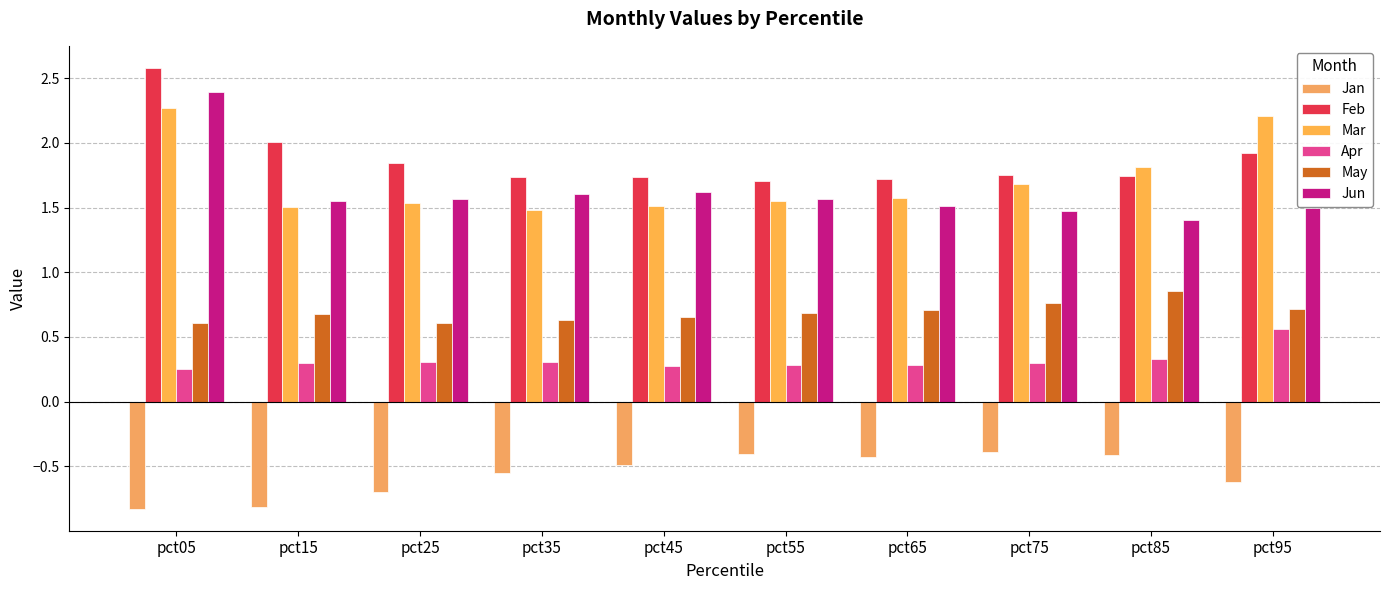

True or false: Feb has a value of 0.6 at pct35.

False